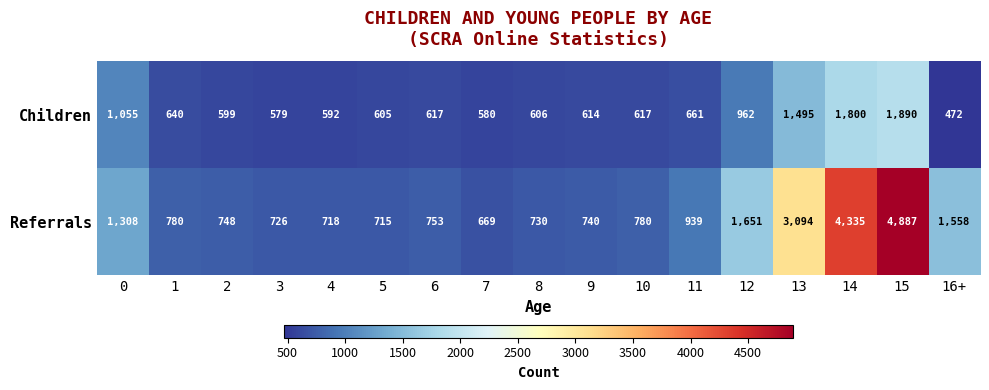

The Referrals series shows 730 at 8. True or false?

True